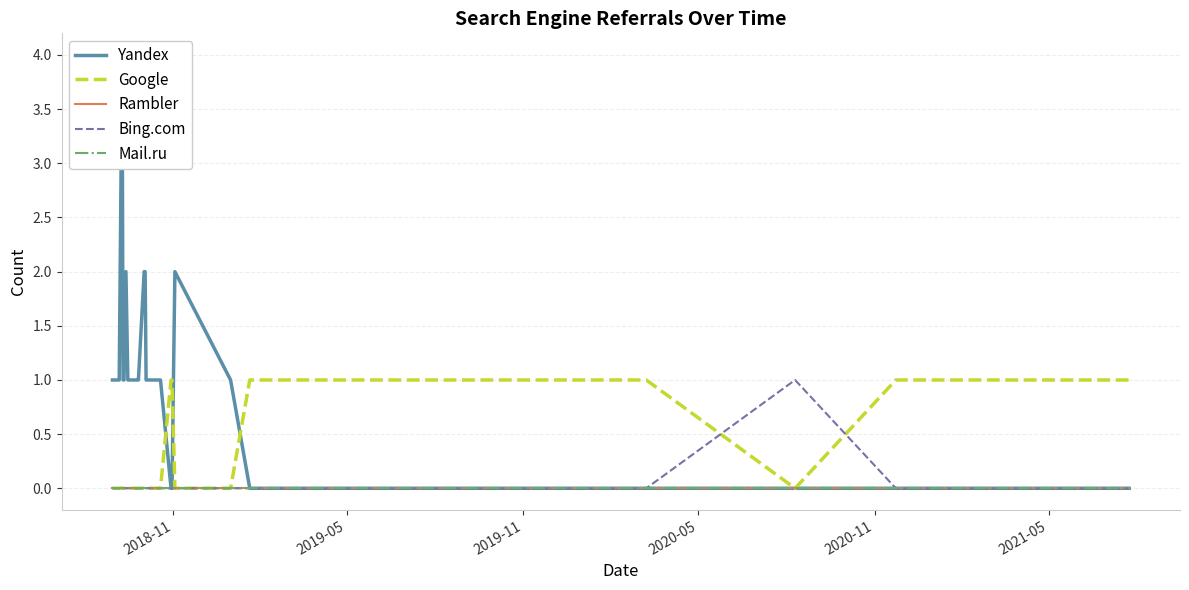

Is it true that Yandex equals 3 at 11?

False